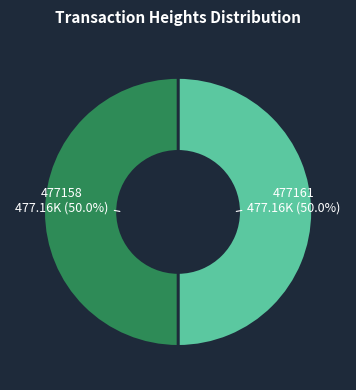

How much of the chart is everything except 477161?

50.0%